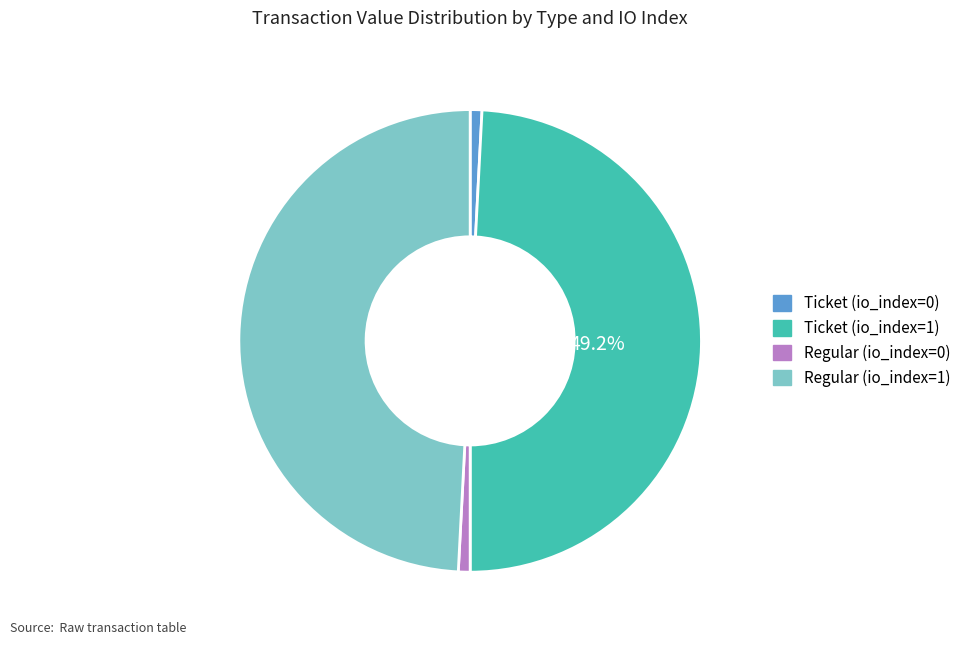

Between Ticket (io_index=0) and Ticket (io_index=1), which is larger?

Ticket (io_index=1)